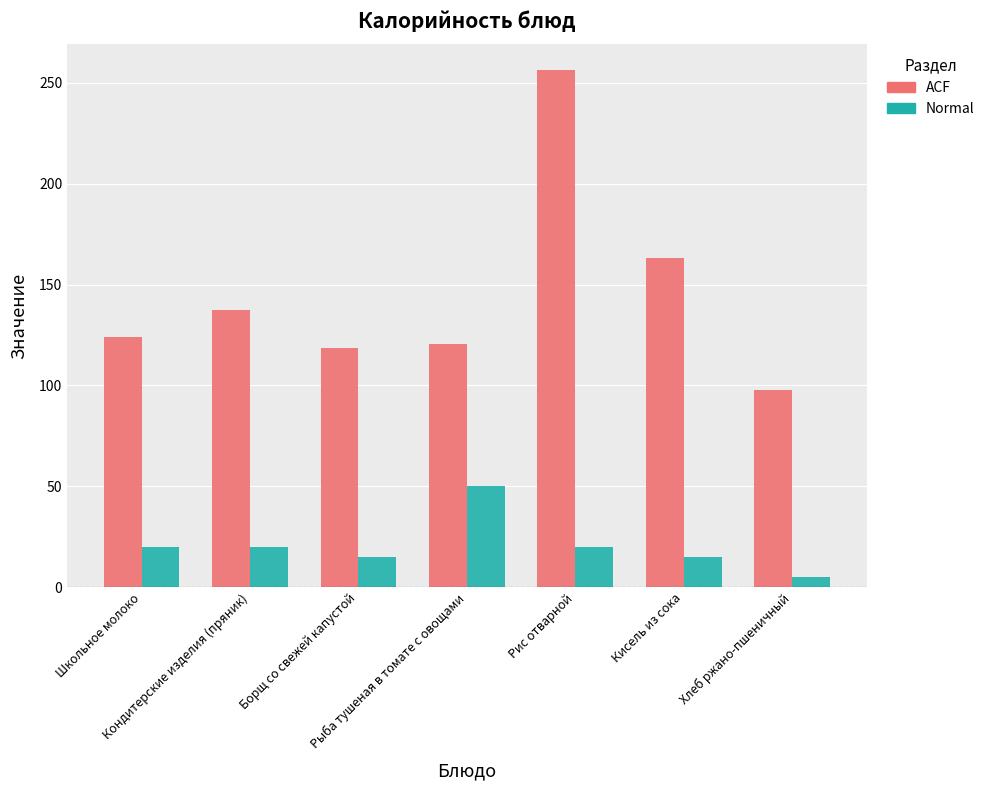

Is the value of ACF at Рыба тушеная в томате с овощами greater than the value of Normal at Рыба тушеная в томате с овощами?

Yes